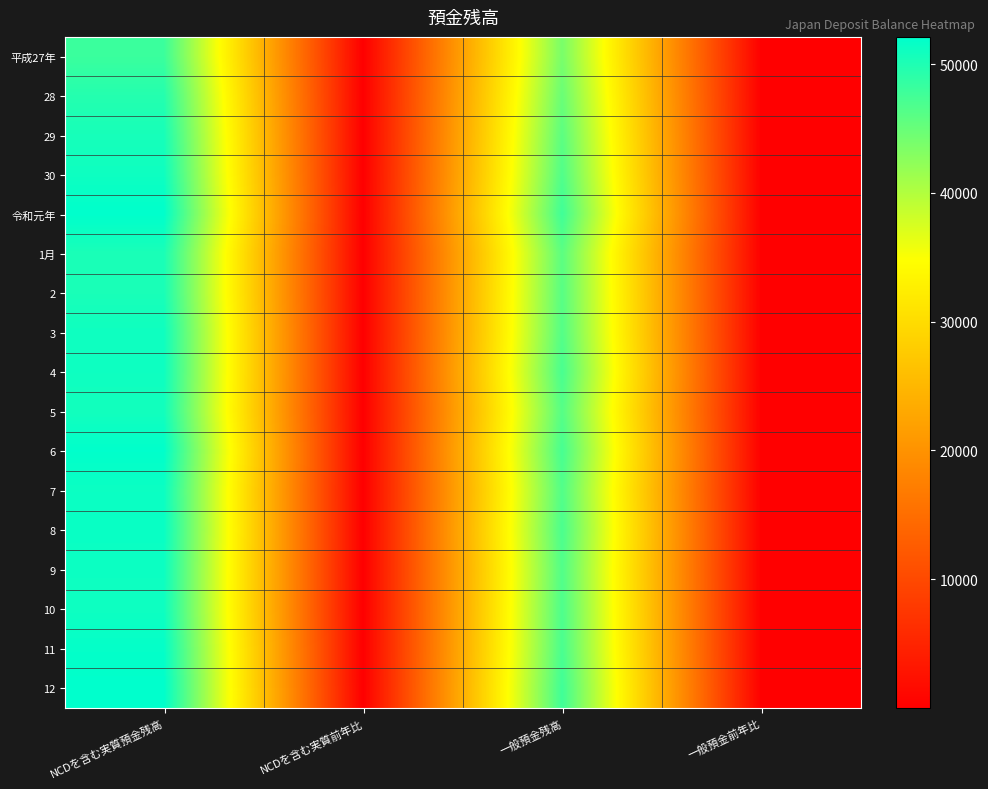

Rank the series by their maximum value, from highest to lowest.

令和元年, 12, 6, 11, 8, 7, 9, 10, 30, 4, 3, 5, 29, 2, 1月, 28, 平成27年